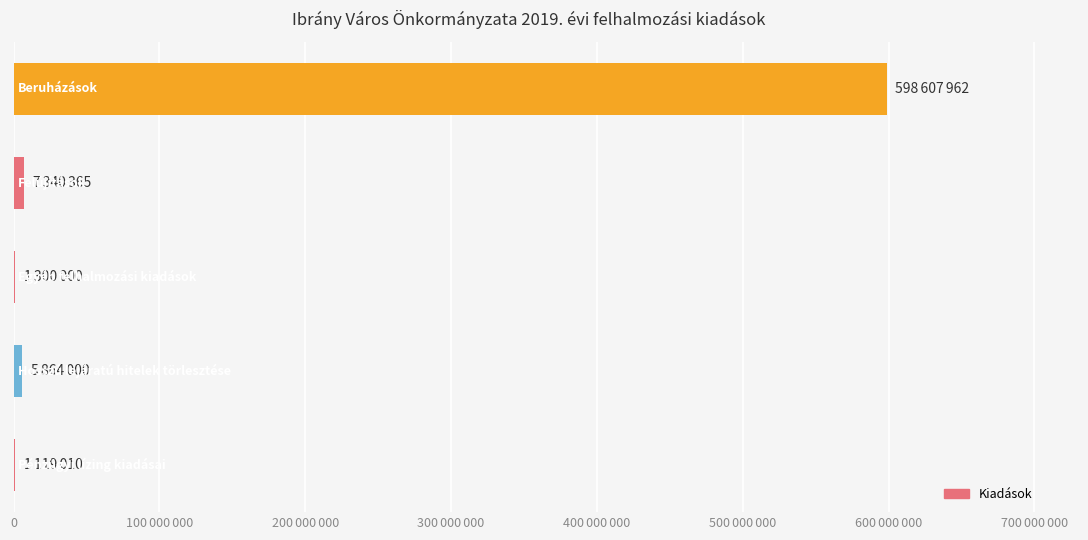

What is the maximum value shown in the chart?

598607962